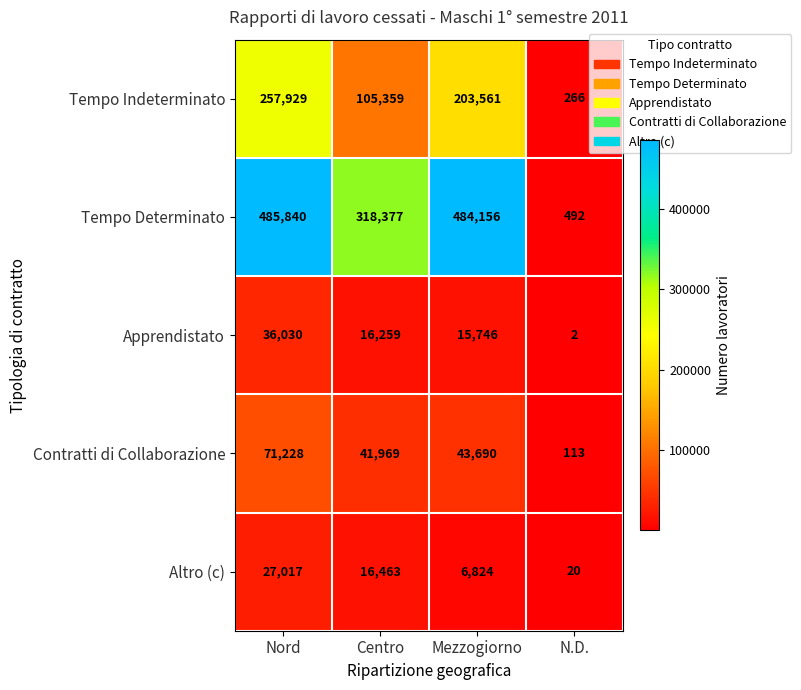

What is the difference between the second highest and second lowest values in the Tempo Determinato series?

165779